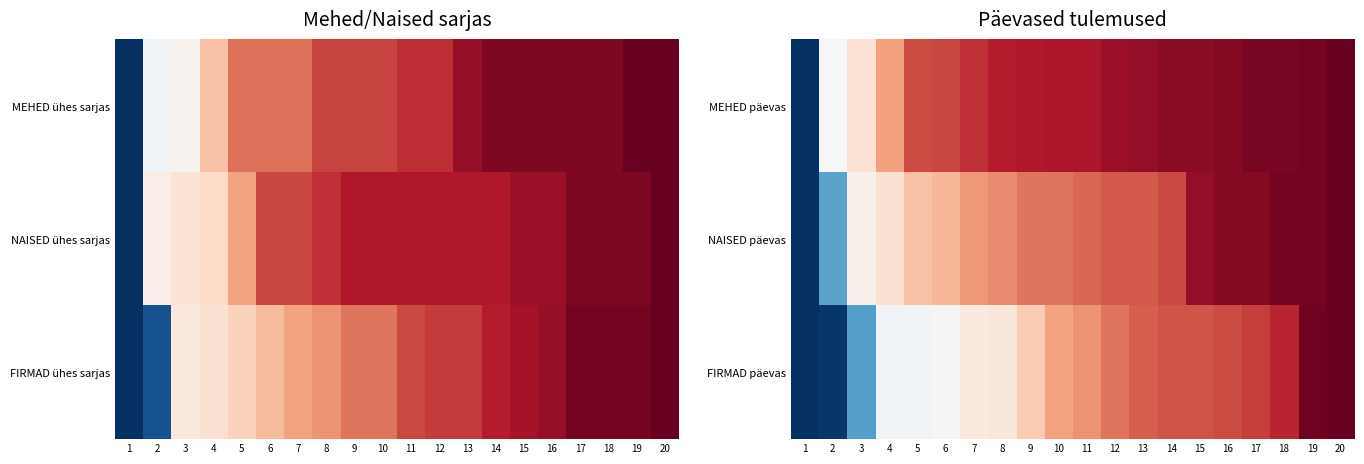

What is the total value across all series at 16?

2.7